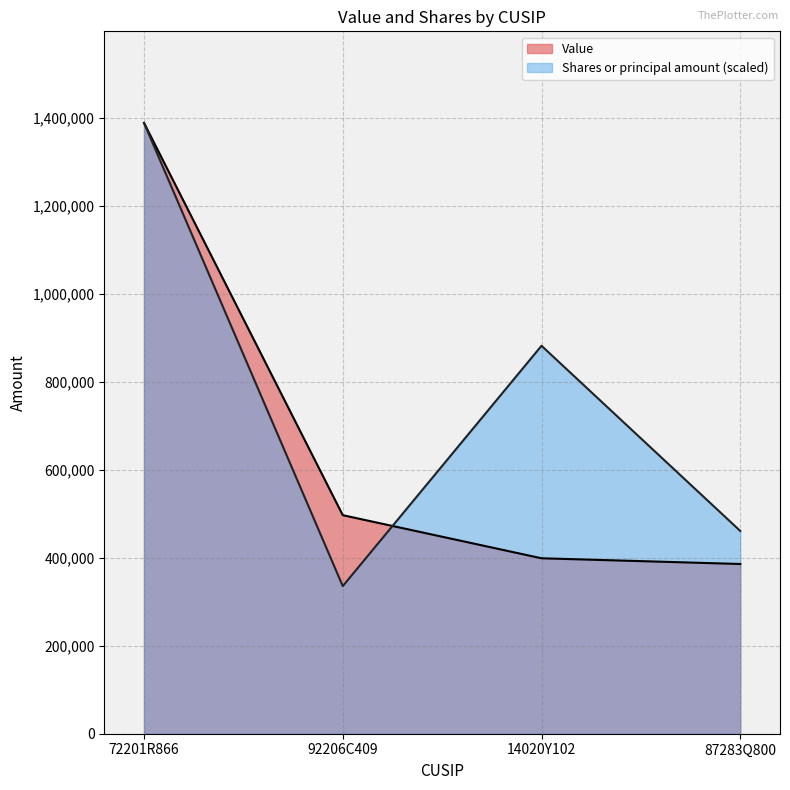

Between 92206C409 and 87283Q800, which series saw the biggest shift?

Shares or principal amount